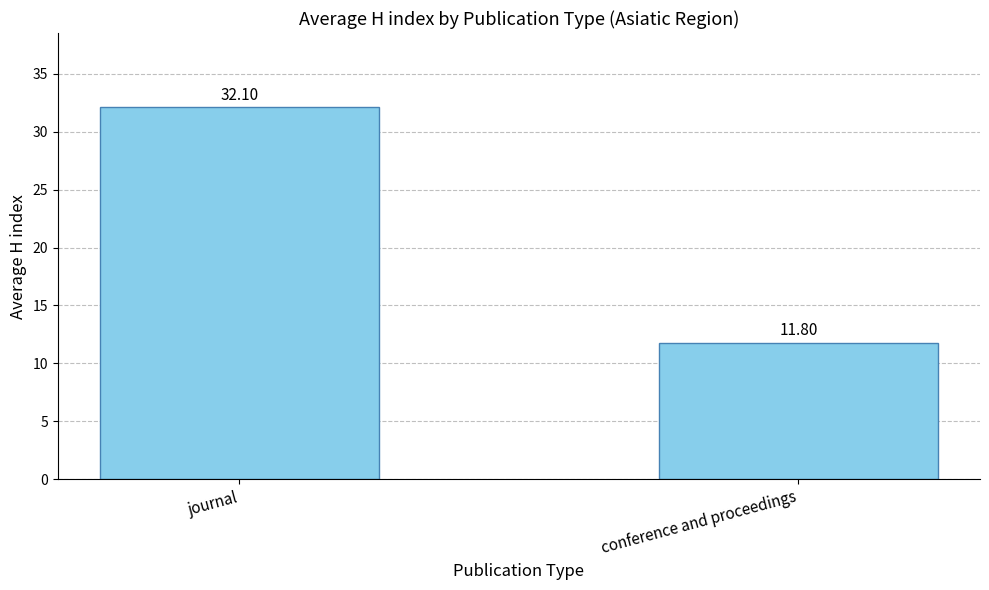

What is the change in value from journal to conference and proceedings?

-20.3